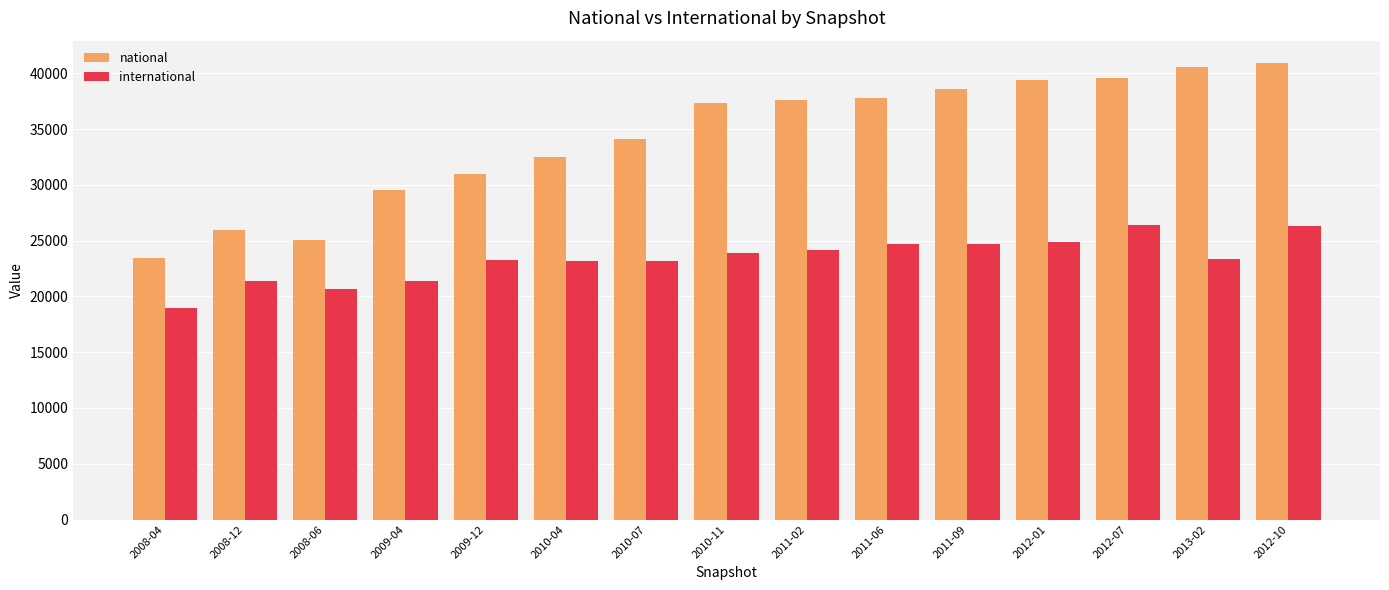

What is the total value across all series at 2011-09?

63250